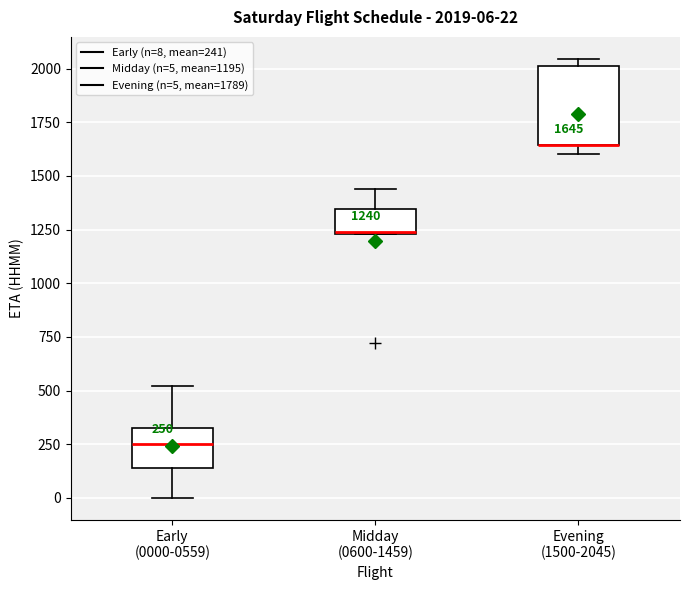

Which box is the tallest, from its lower edge to its upper edge?

Evening (1500-2045)